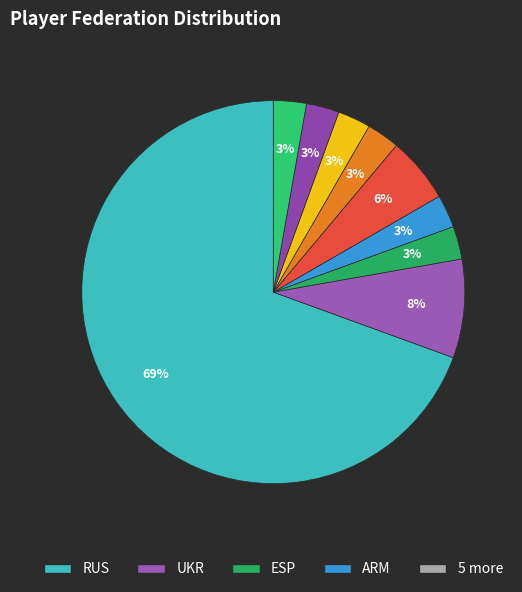

Is there any slice that represents more than half of the pie?

Yes